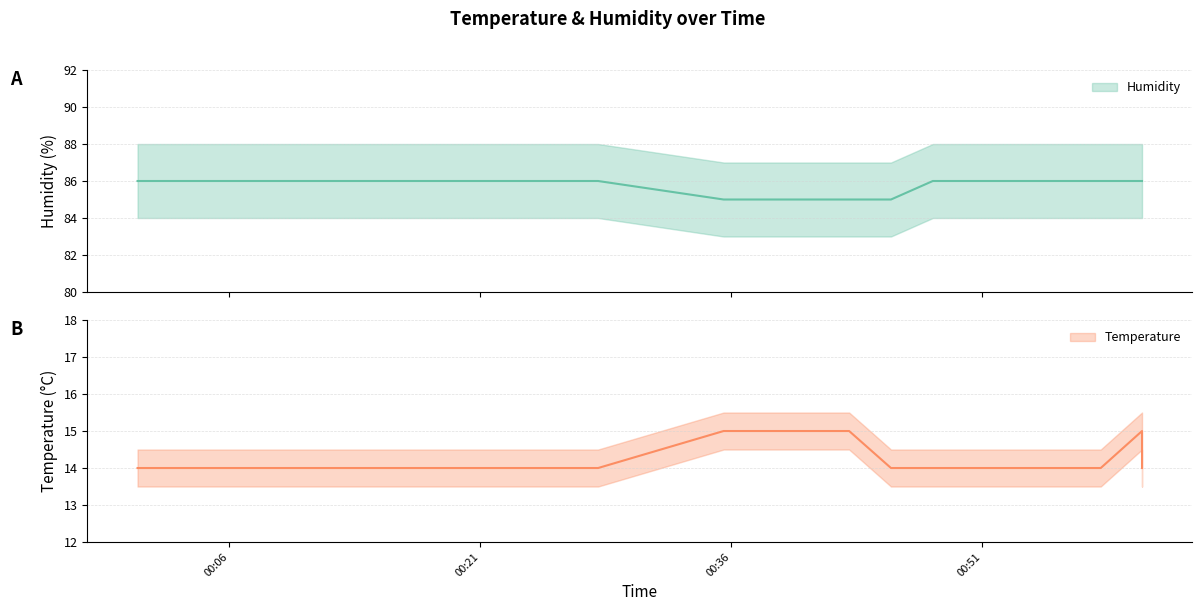

Which series has the largest range (max minus min)?

Humidity